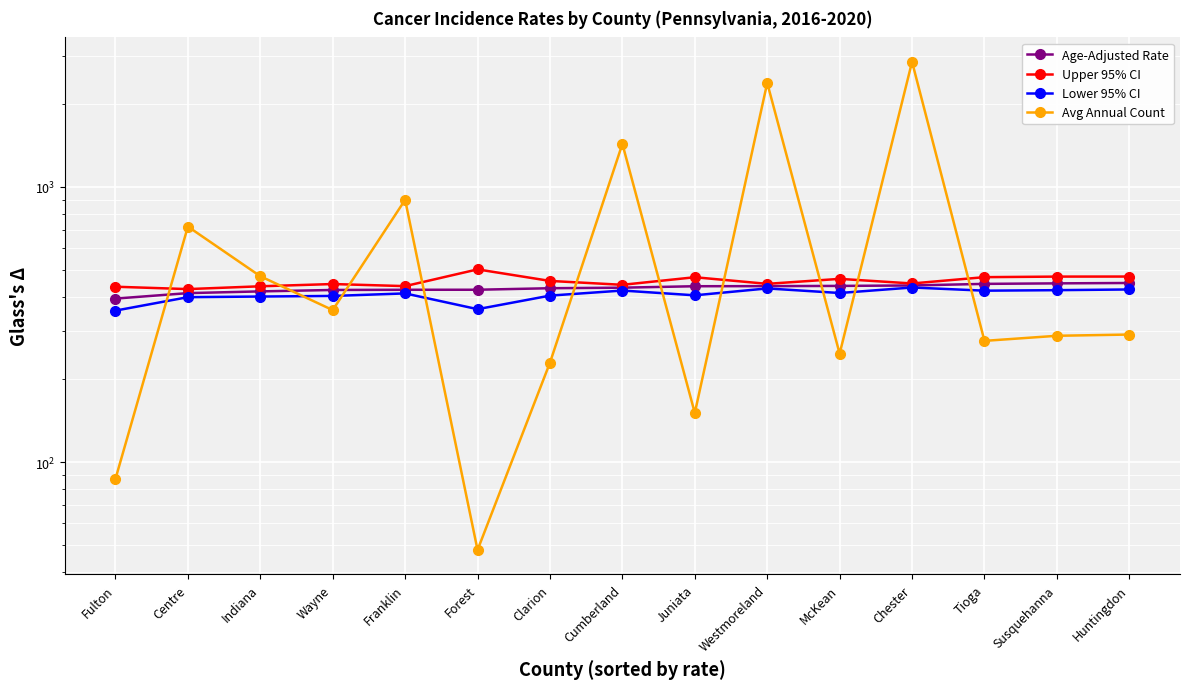

What is the sum of all Upper 95% CI values?

6814.3